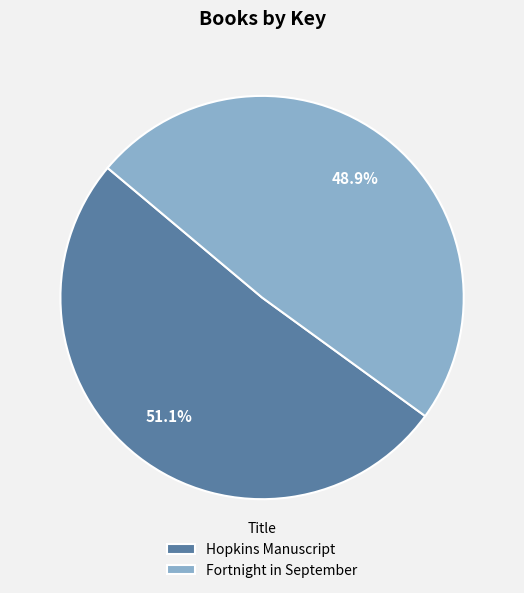

Combined, do Hopkins Manuscript and Fortnight in September account for over 50%?

Yes